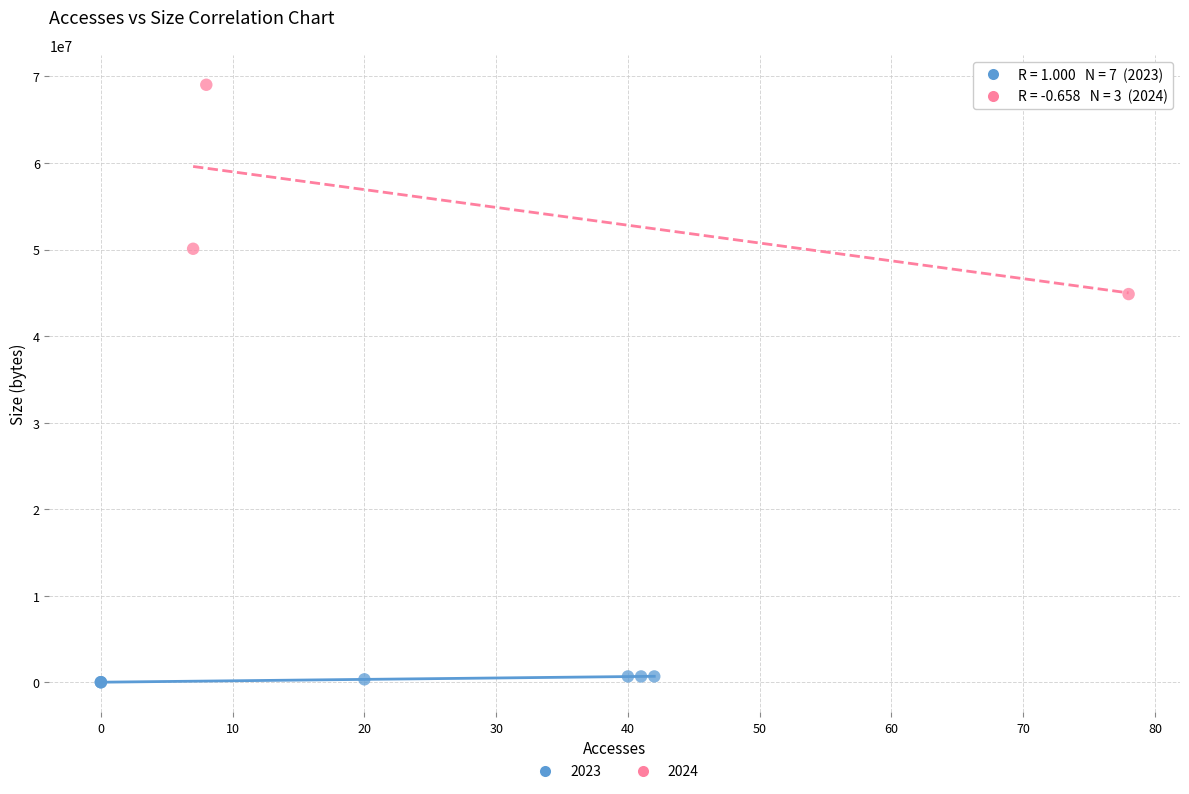

Which series has the largest Y range (max minus min)?

2024